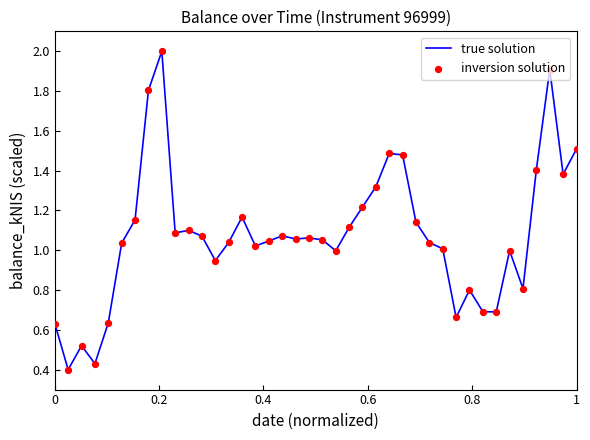

What is the maximum value shown in the chart?

2.0